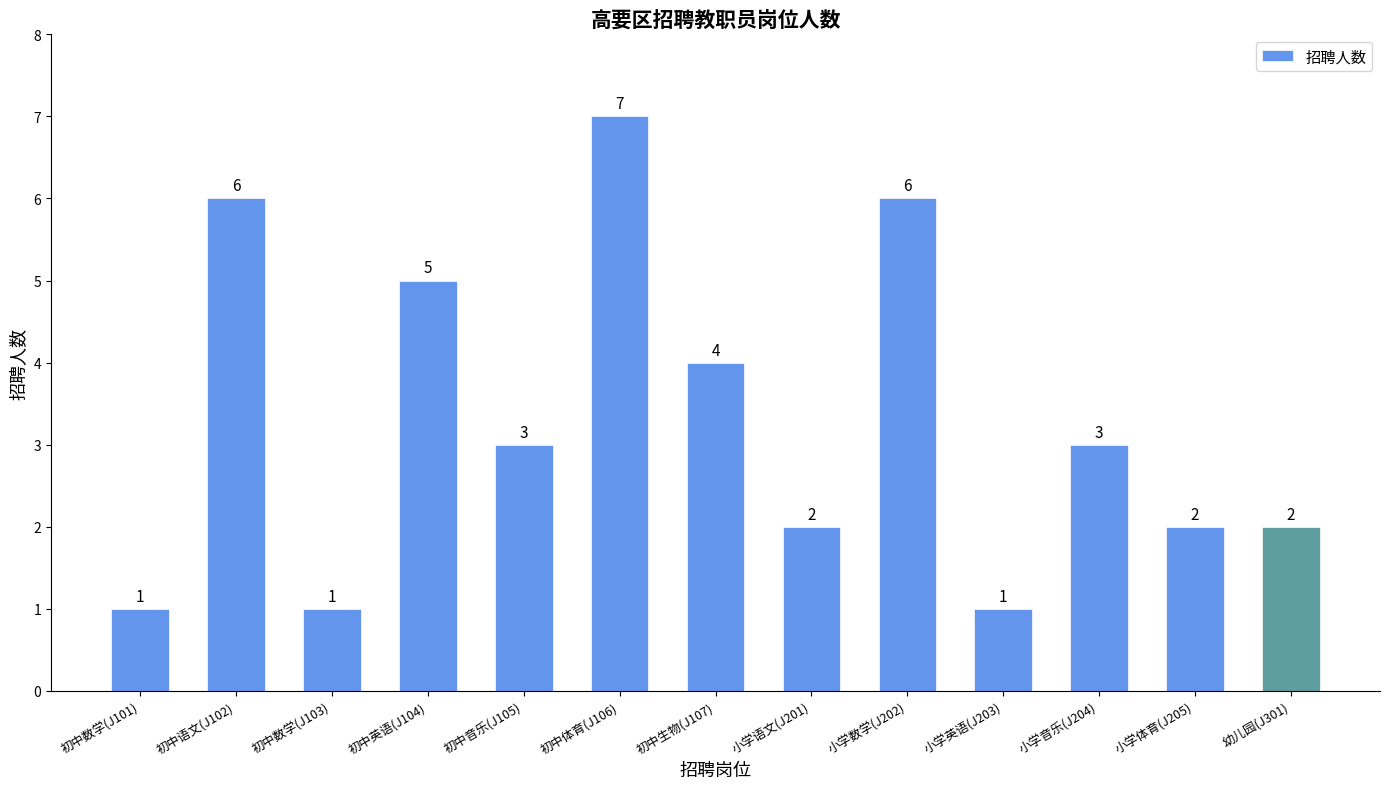

How many values are between 2 and 5?

7